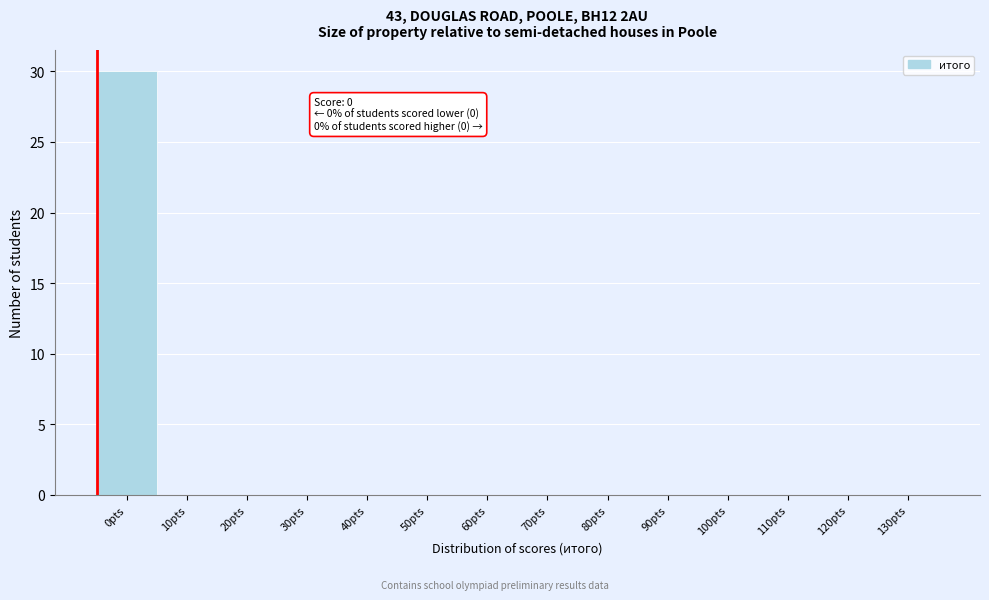

Reading right to left, transcribe all the data shown in this chart.

130pts=0	120pts=0	110pts=0	100pts=0	90pts=0	80pts=0	70pts=0	60pts=0	50pts=0	40pts=0	30pts=0	20pts=0	10pts=0	0pts=30